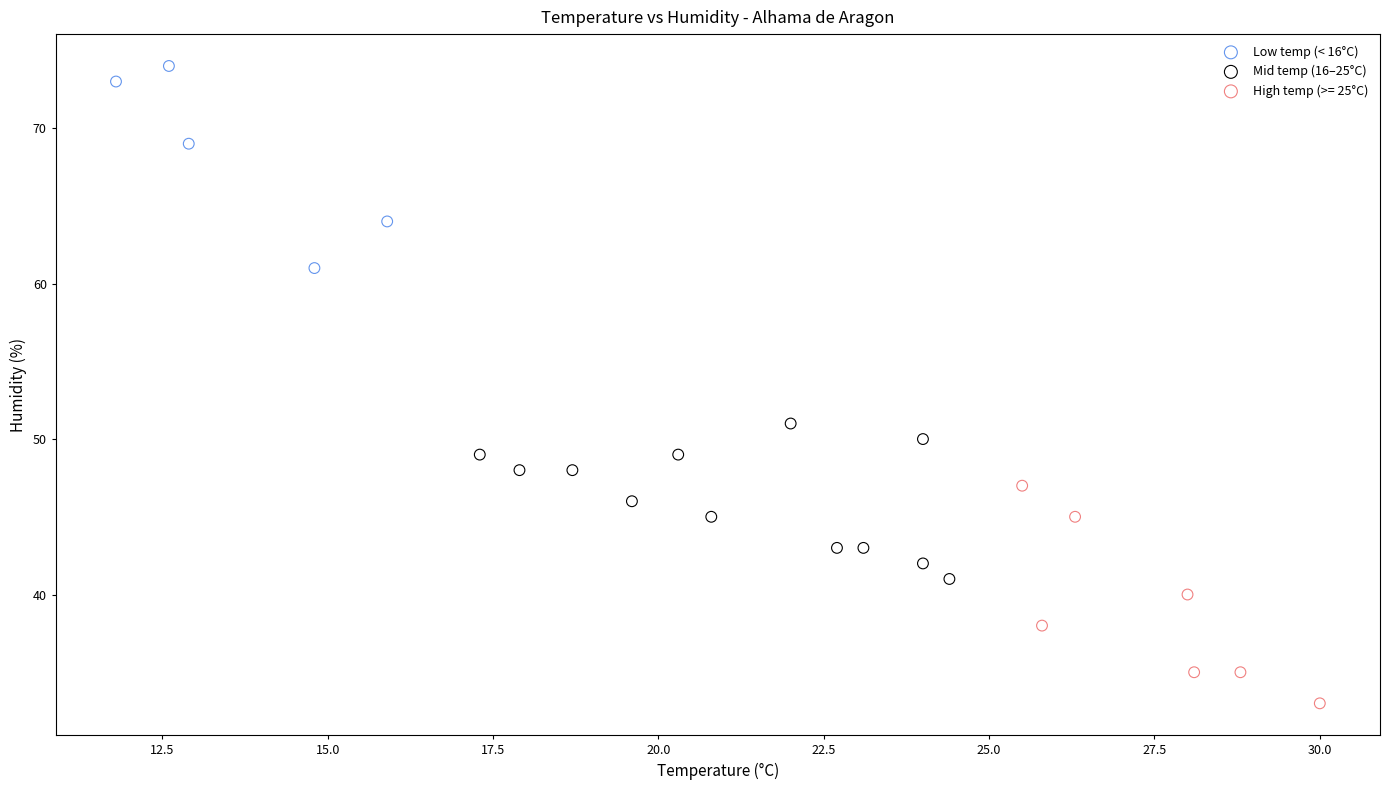

Which series reaches the maximum Y coordinate?

Low temp (< 16°C)